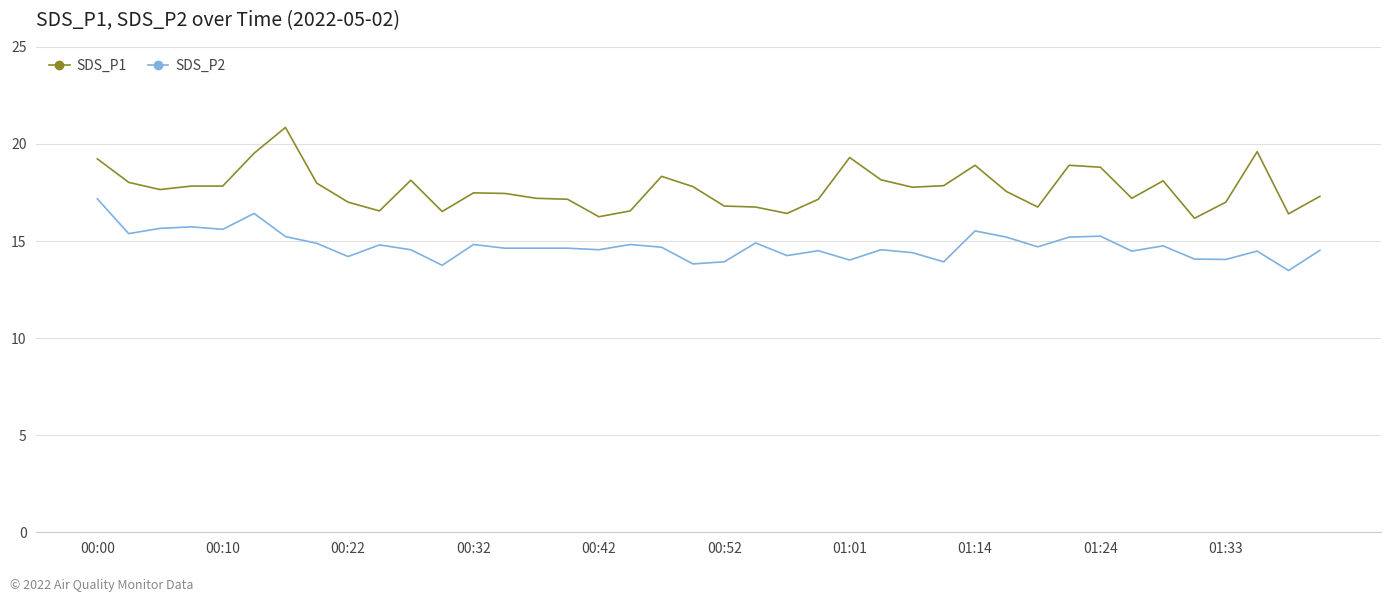

What is the highest value of the SDS_P1 series?

20.9